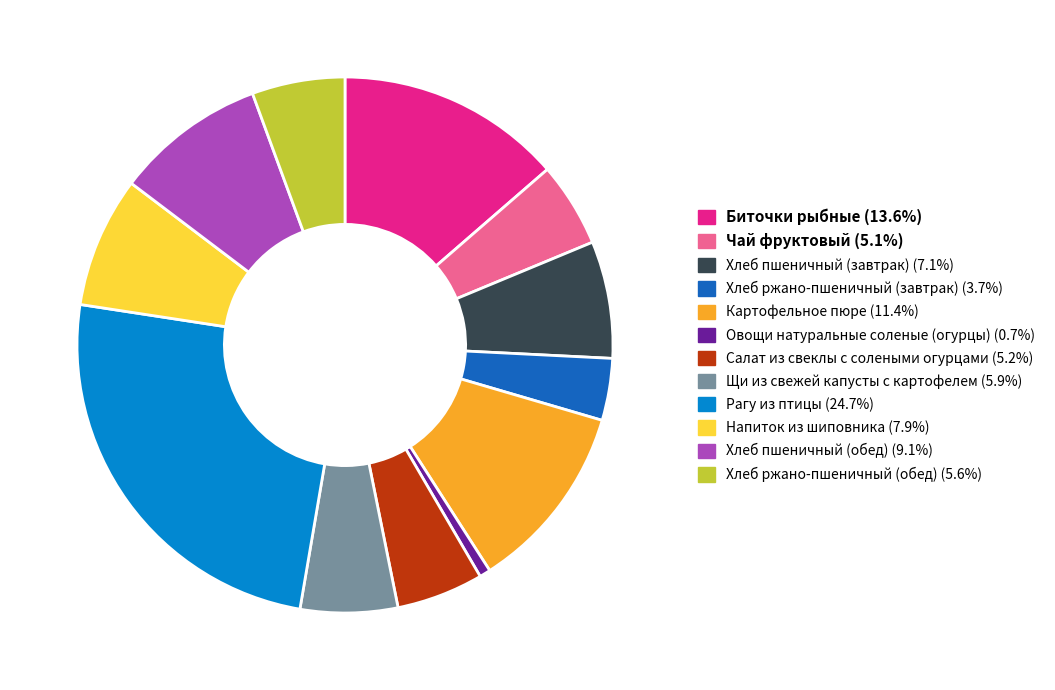

What is the ratio of the value at Овощи натуральные соленые (огурцы) to the value at Хлеб пшеничный (обед)?

0.1